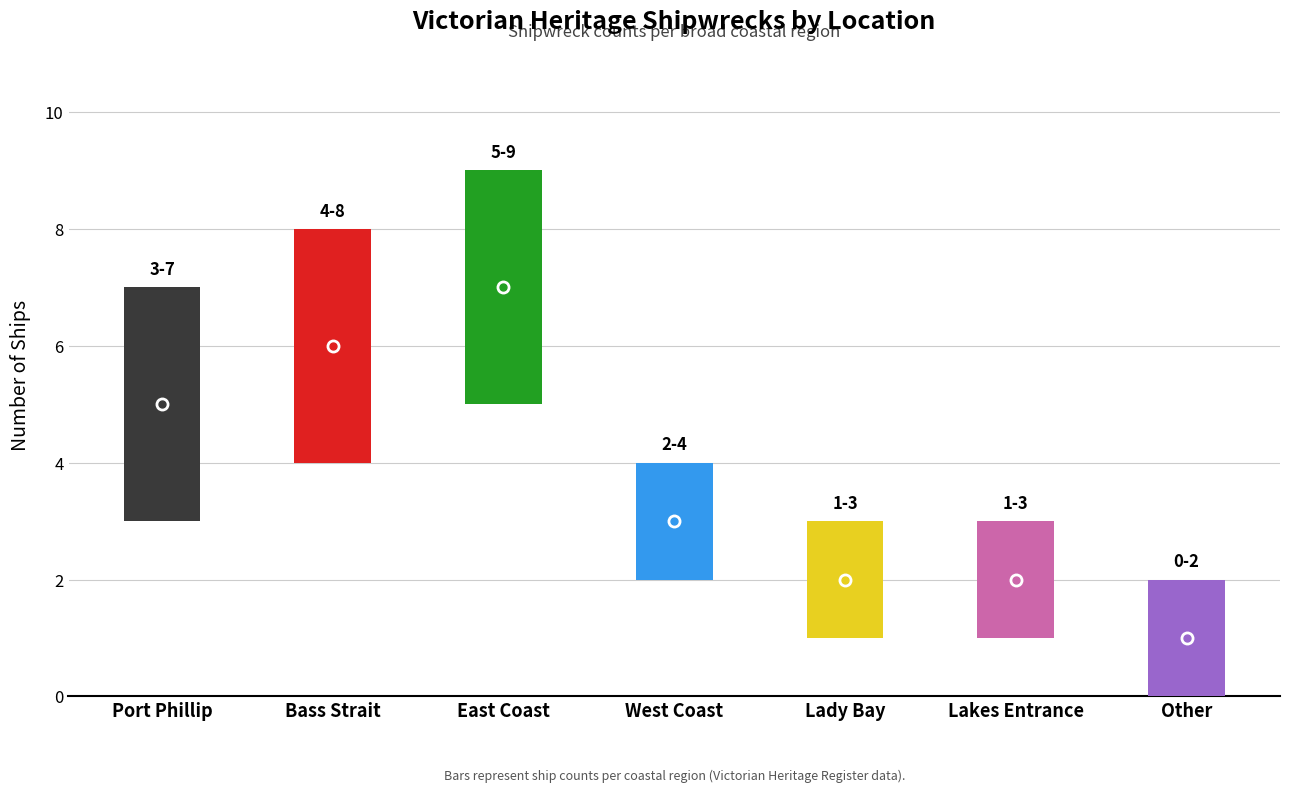

What is the smallest value displayed?

1